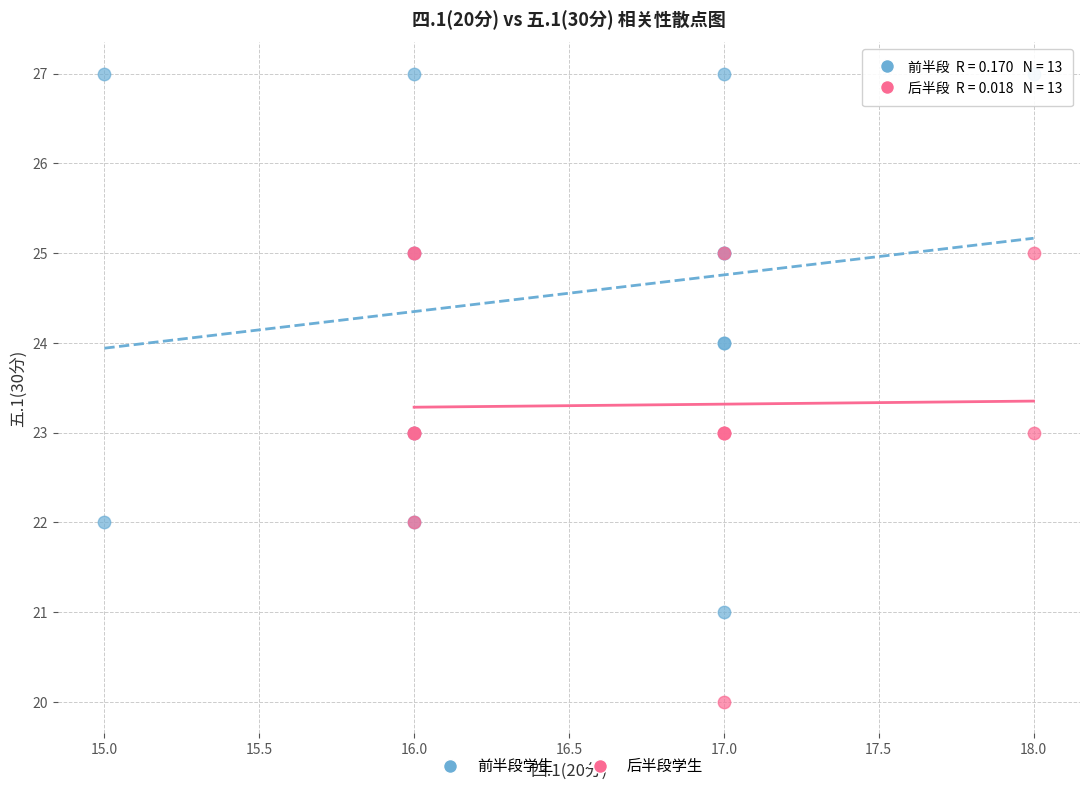

Which series has the largest Y range (max minus min)?

前半段学生